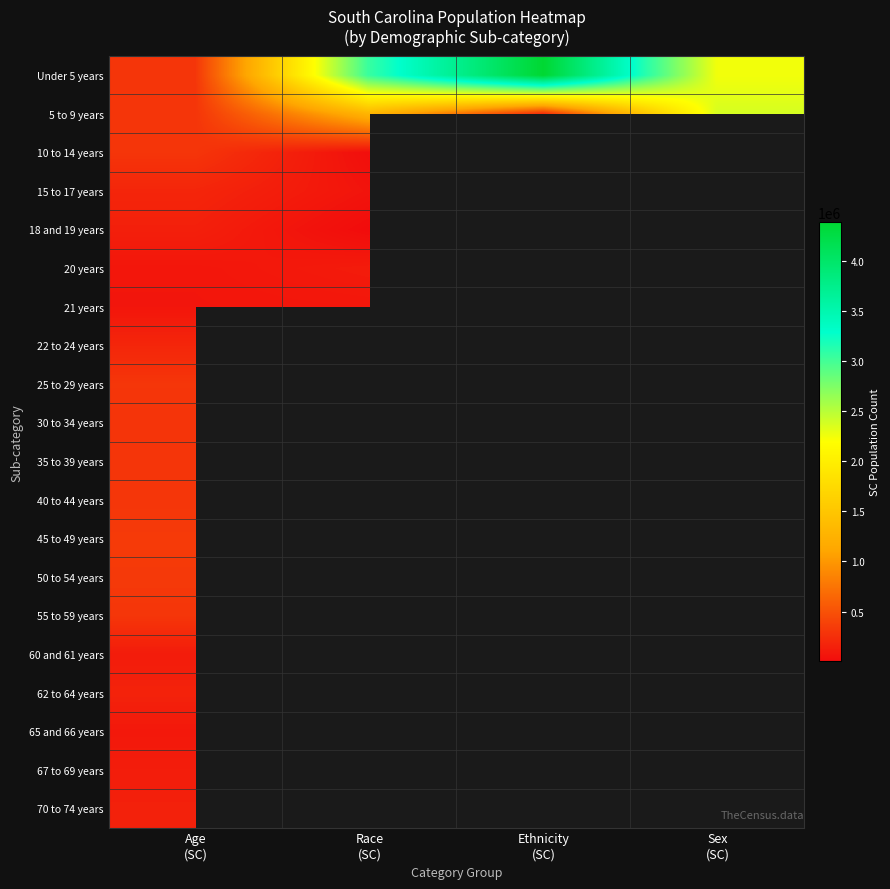

Which category has the highest value in the 40 to 44 years series?

Age (SC)